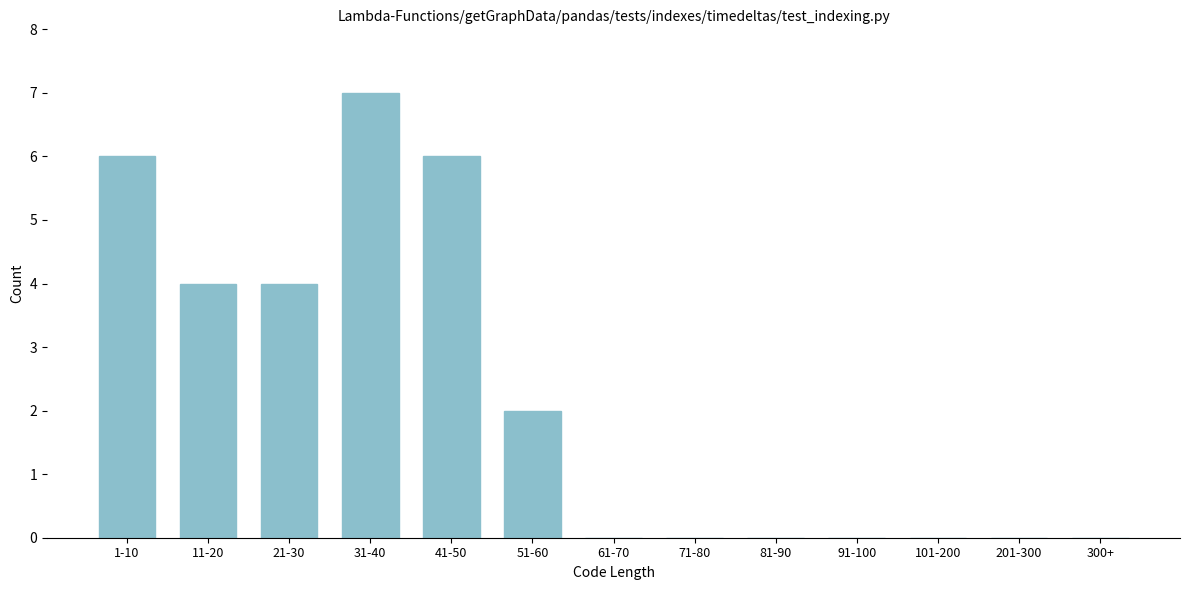

Reading left to right, extract all data points from this chart.

1-10=6	11-20=4	21-30=4	31-40=7	41-50=6	51-60=2	61-70=0	71-80=0	81-90=0	91-100=0	101-200=0	201-300=0	300+=0